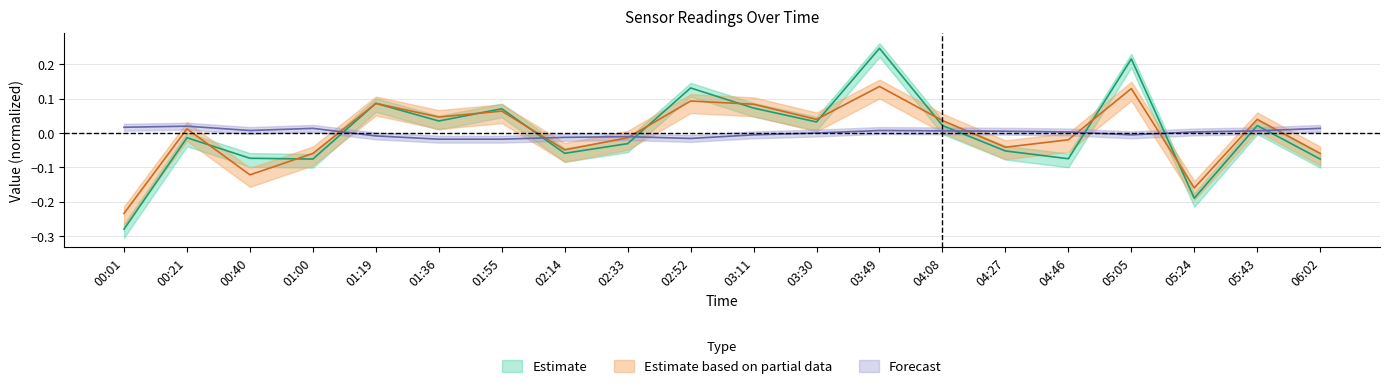

After their last crossing, which series has the higher values: SDS_P2 or Humidity?

Humidity